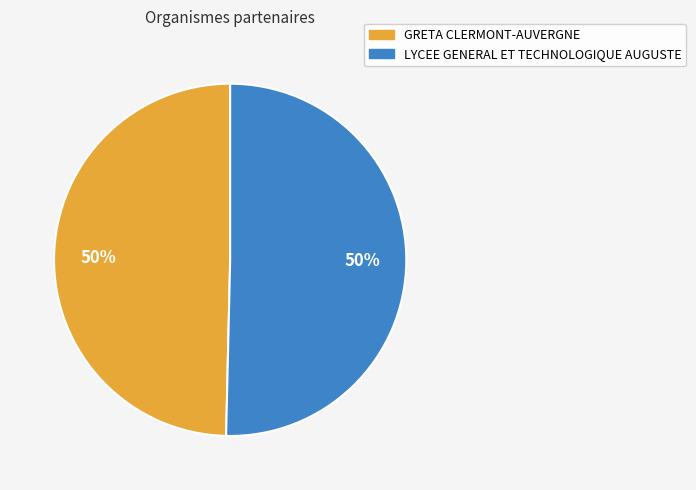

Do GRETA CLERMONT-AUVERGNE and LYCEE GENERAL ET TECHNOLOGIQUE AUGUSTE together represent more than half of the pie?

Yes